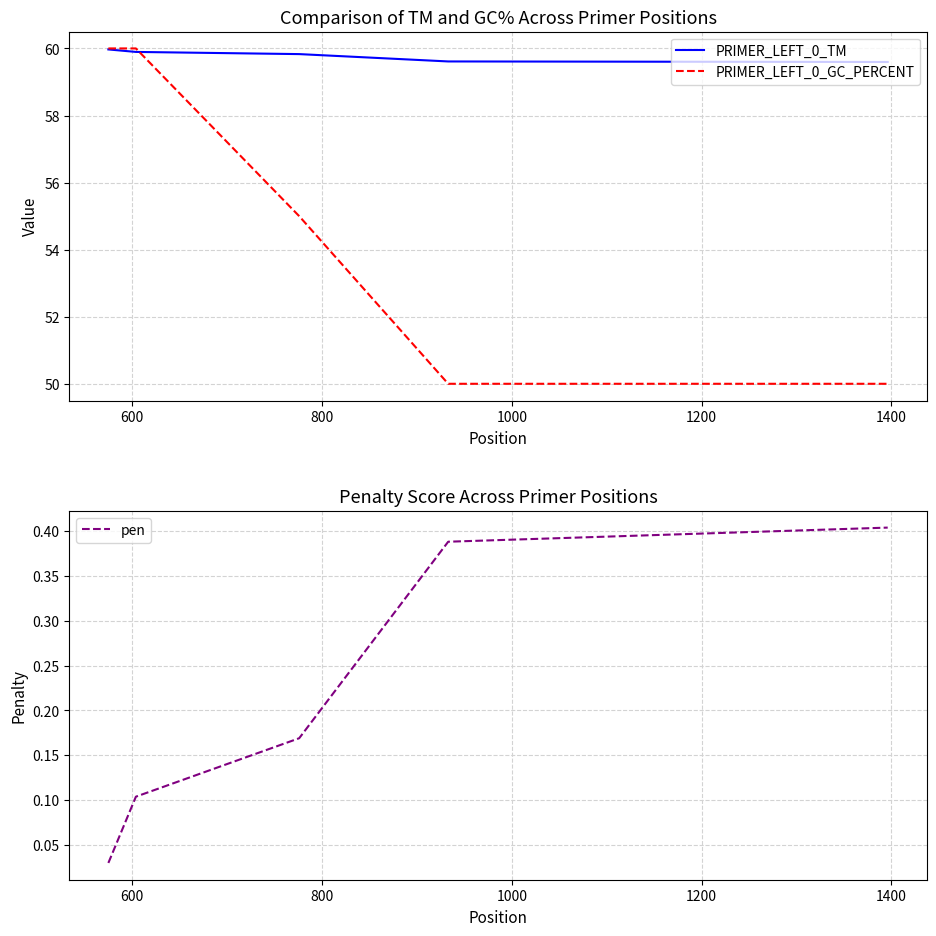

What is the greatest value displayed?

60.0